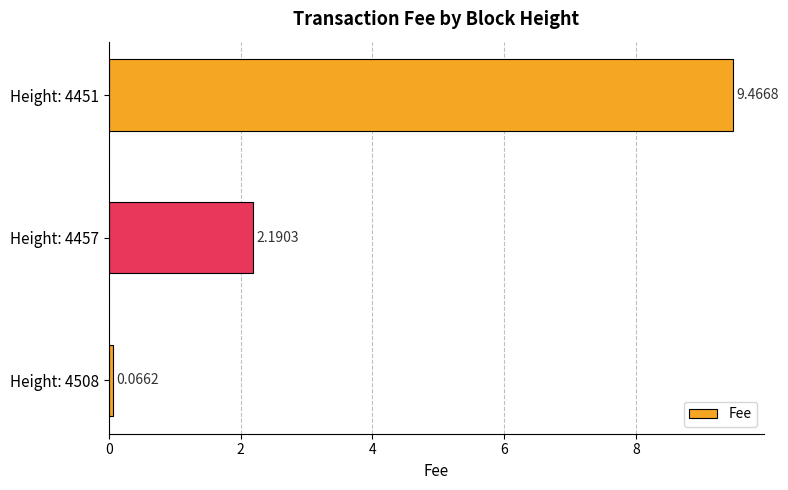

List the labels in order of value, largest first.

Height: 4451, Height: 4457, Height: 4508